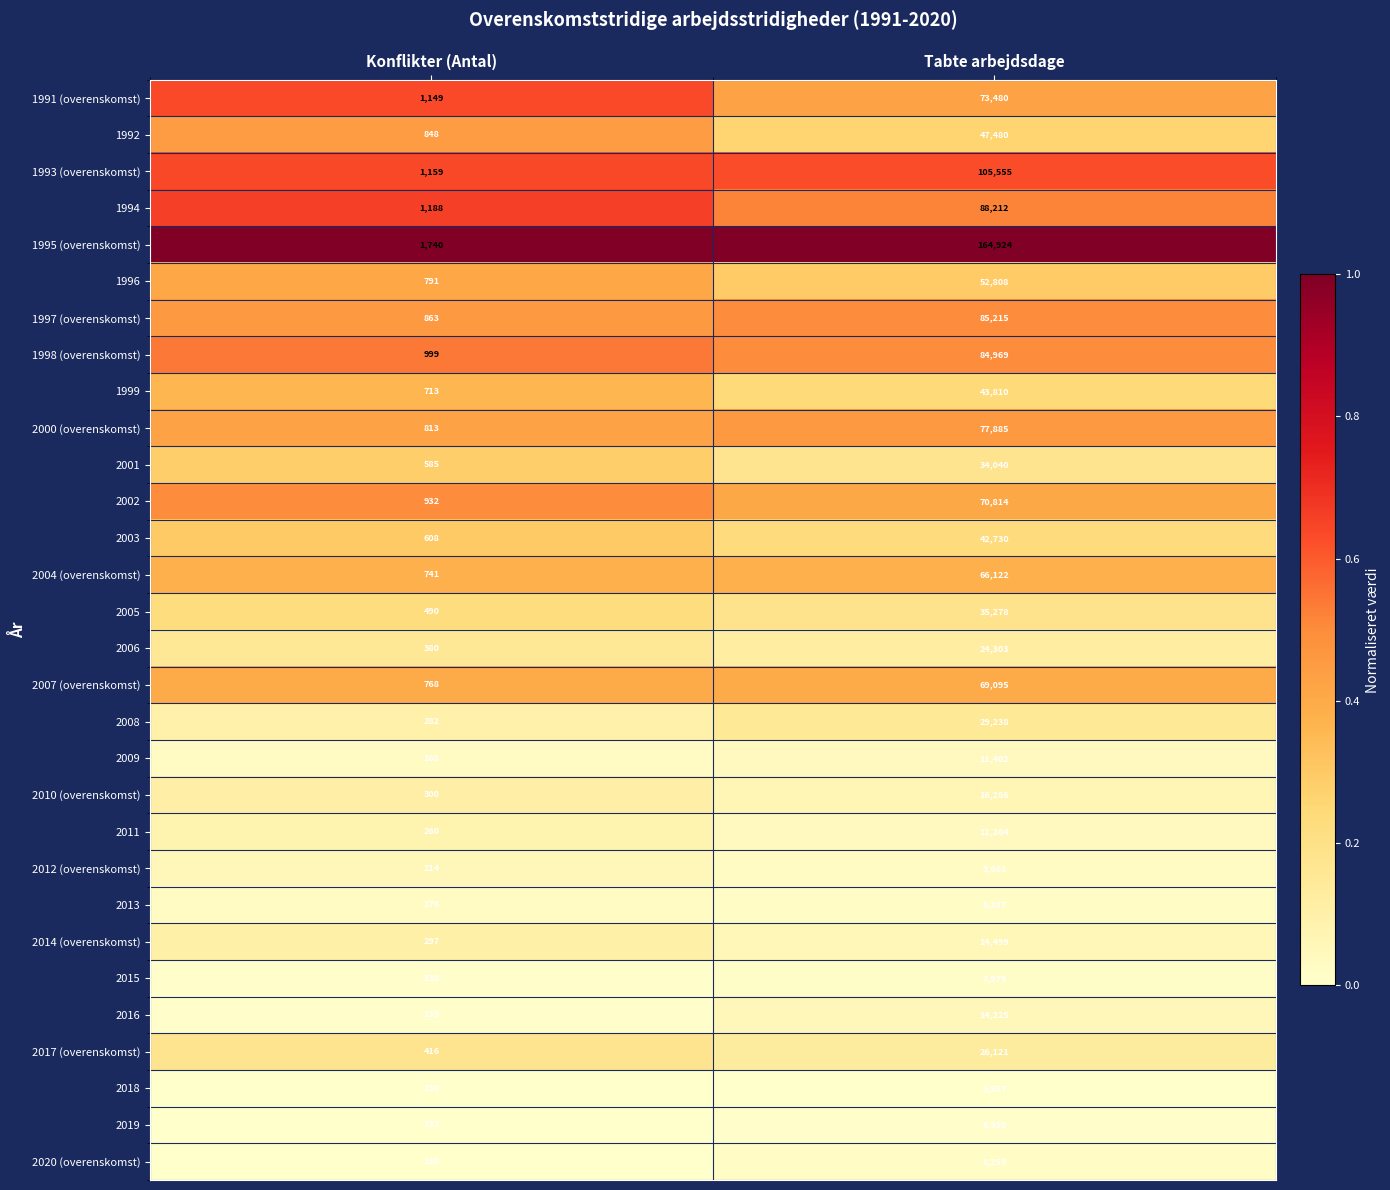

Which series changed the most between Konflikter (Antal) and Tabte arbejdsdage?

1995 (overenskomst)